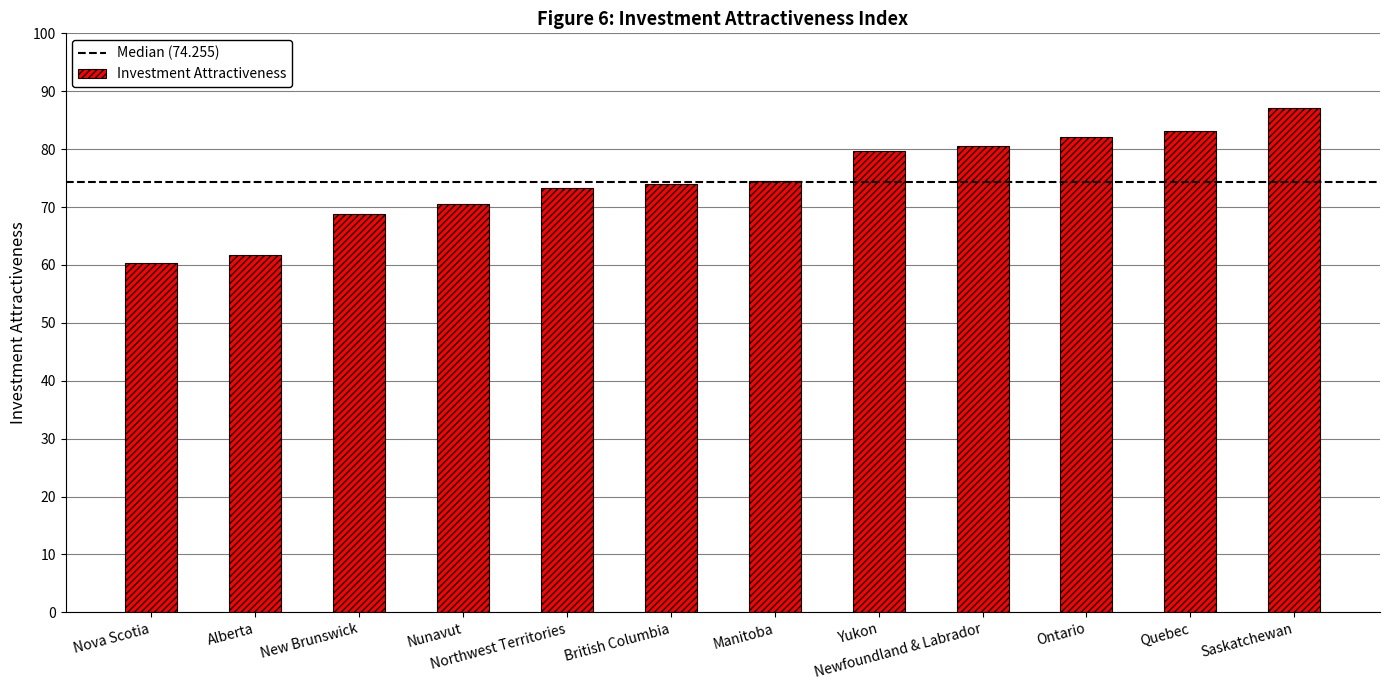

What is the sum of the values at Alberta and Saskatchewan?

149.0